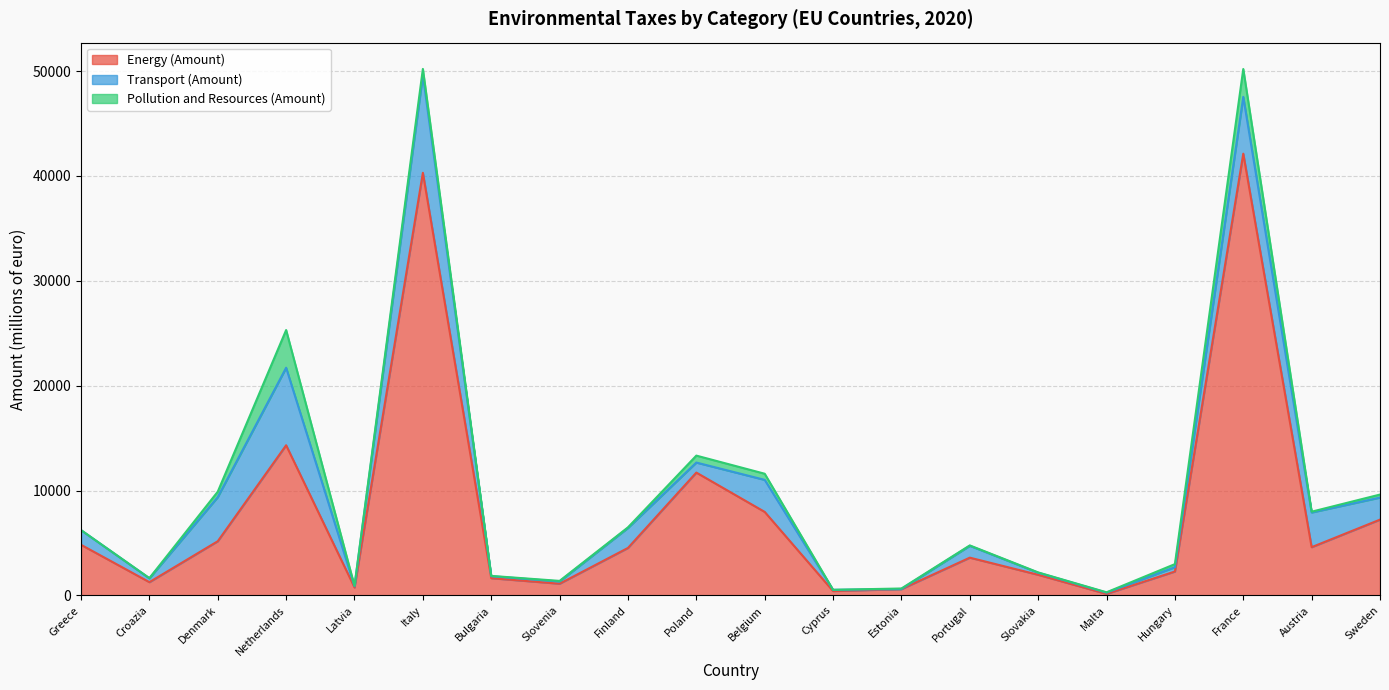

What is the highest value of the Transport (Amount) series?

9320